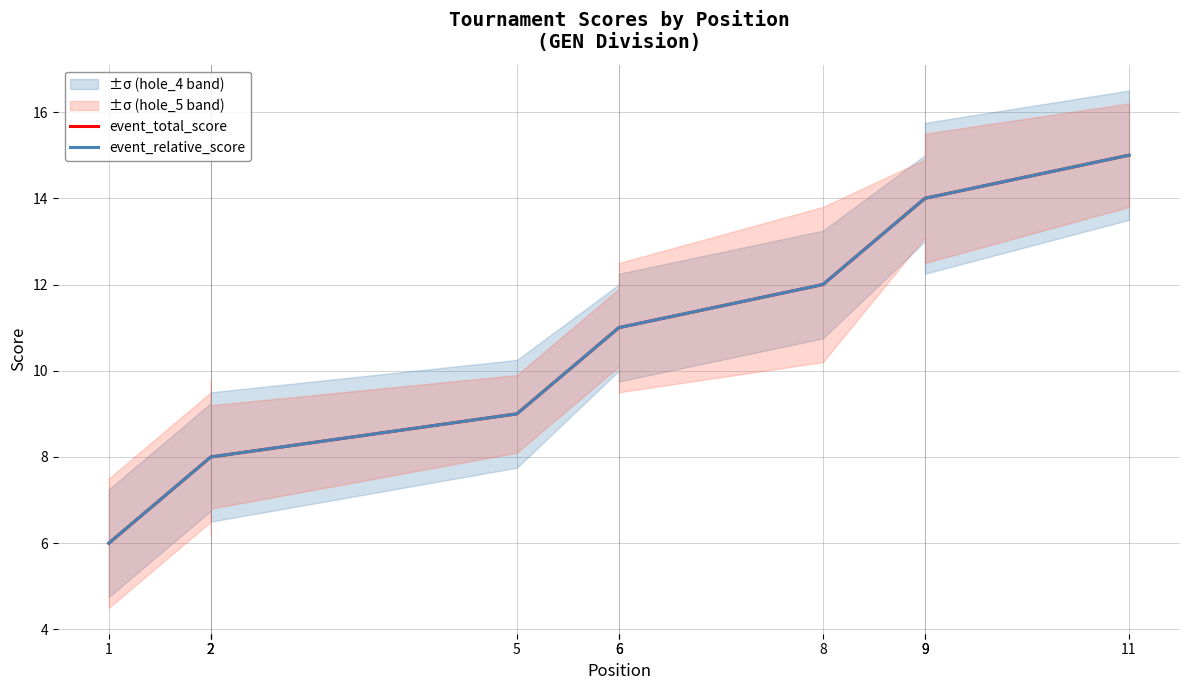

What is the lowest value of the event_total_score series?

6